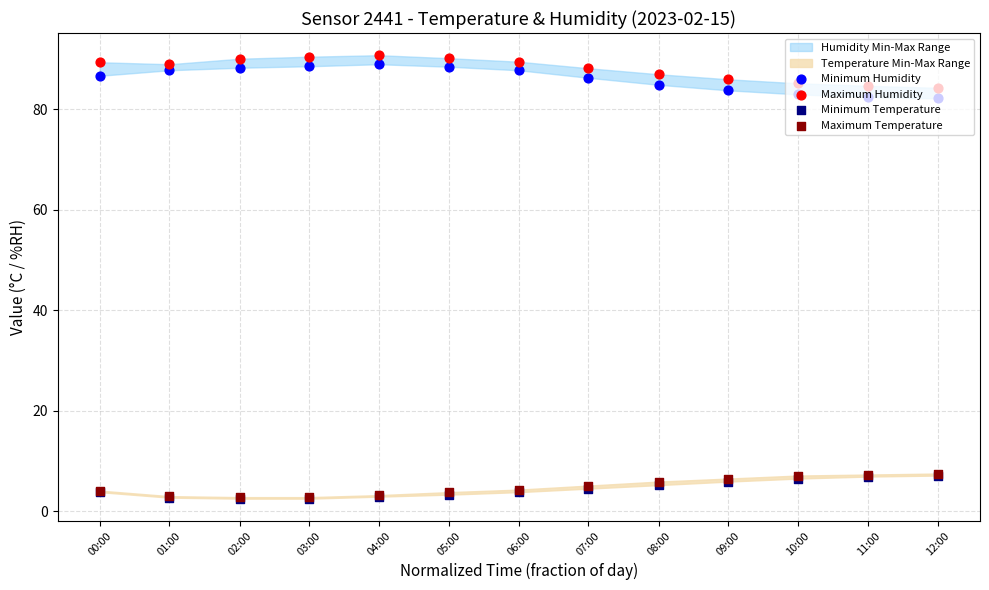

Which series contains the highest Y value?

Maximum Humidity